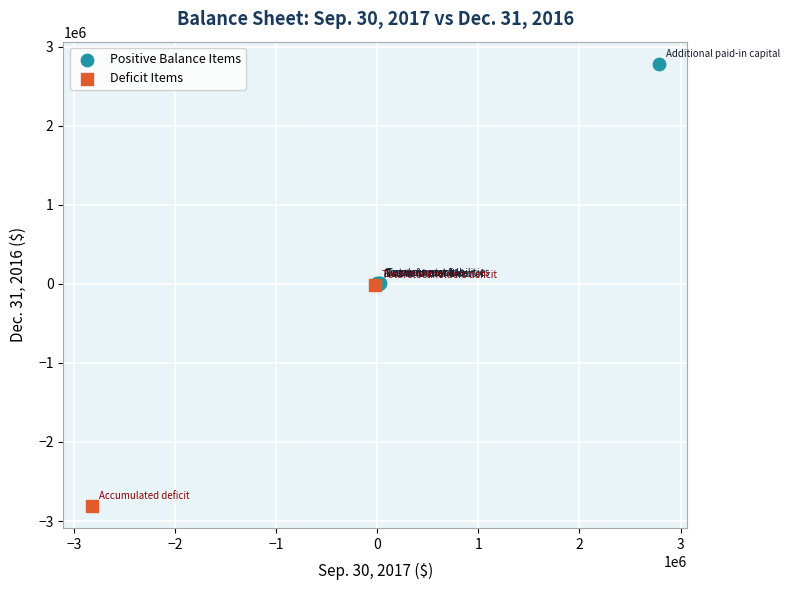

What are all the series names shown in the legend?

Positive Balance Items, Deficit Items